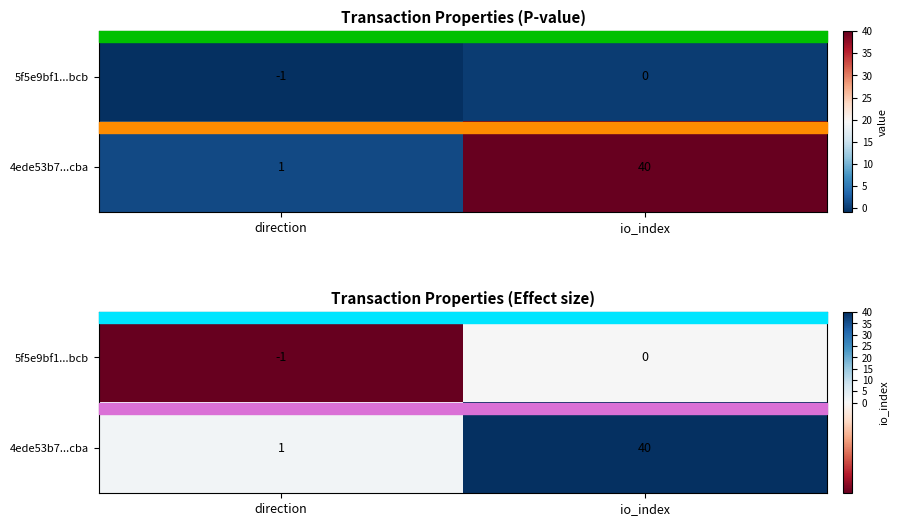

What is the spread (max minus min) of values at io_index?

40